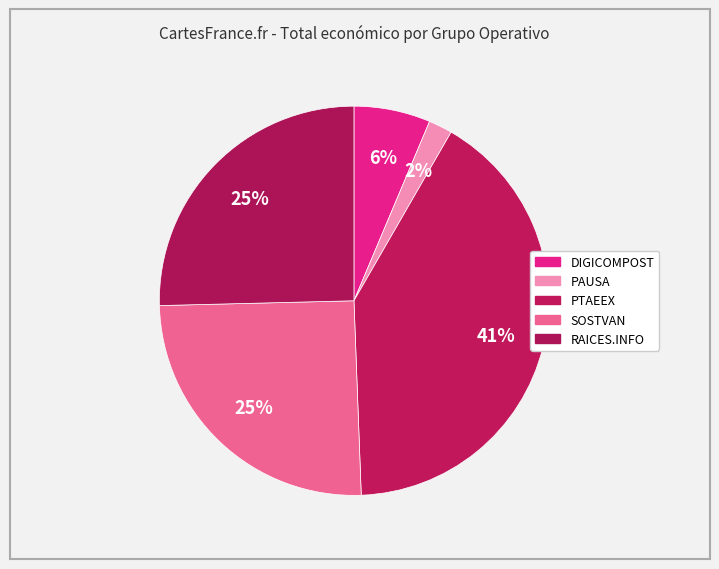

How many segments does this pie chart have?

5